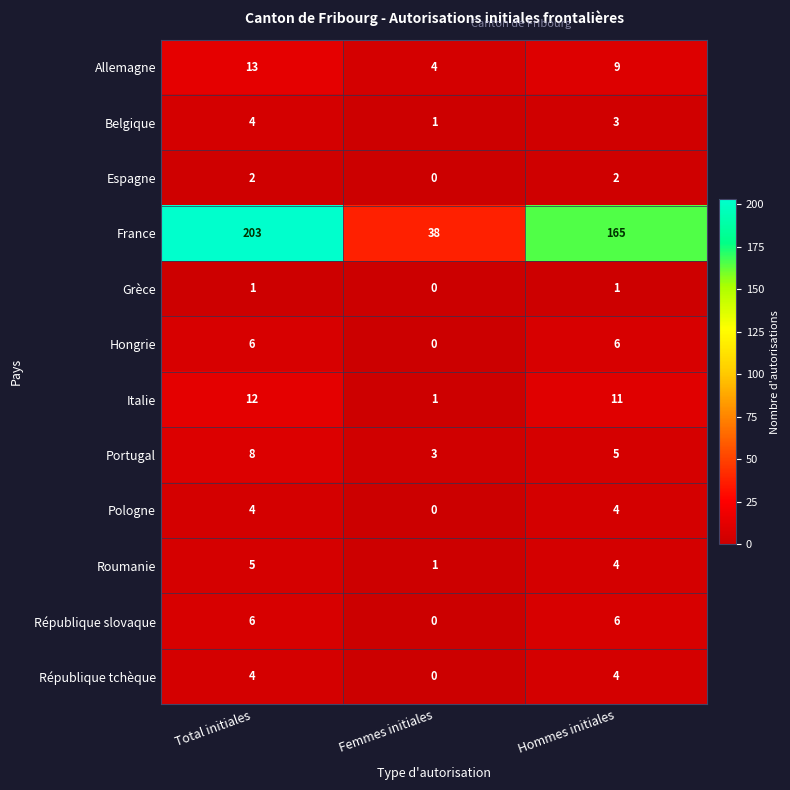

What is the spread (max minus min) of values at Hommes initiales?

164